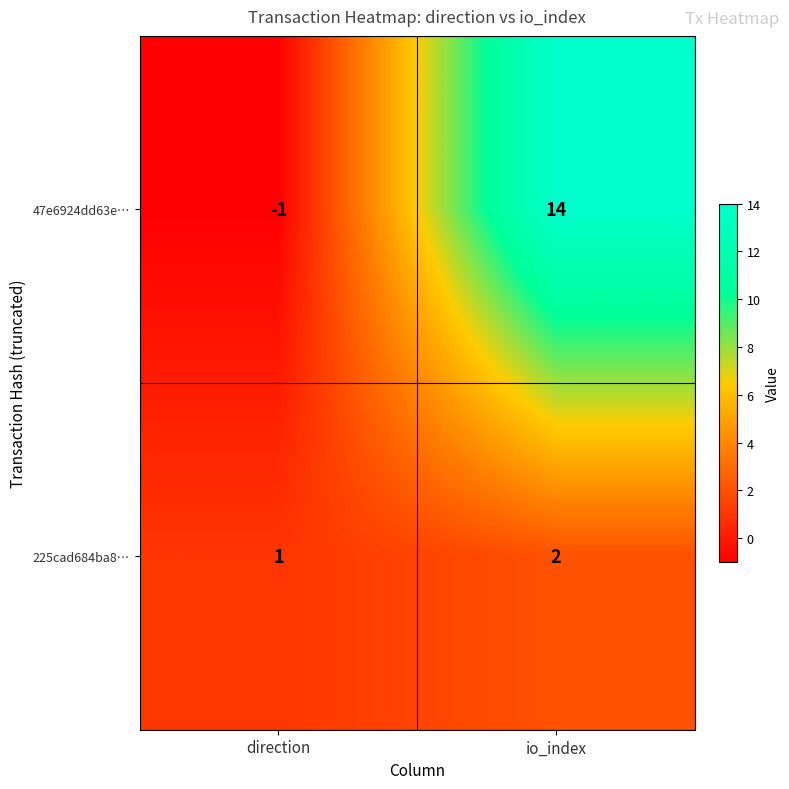

What is the sum of the 225cad684ba8… values at direction and io_index?

3